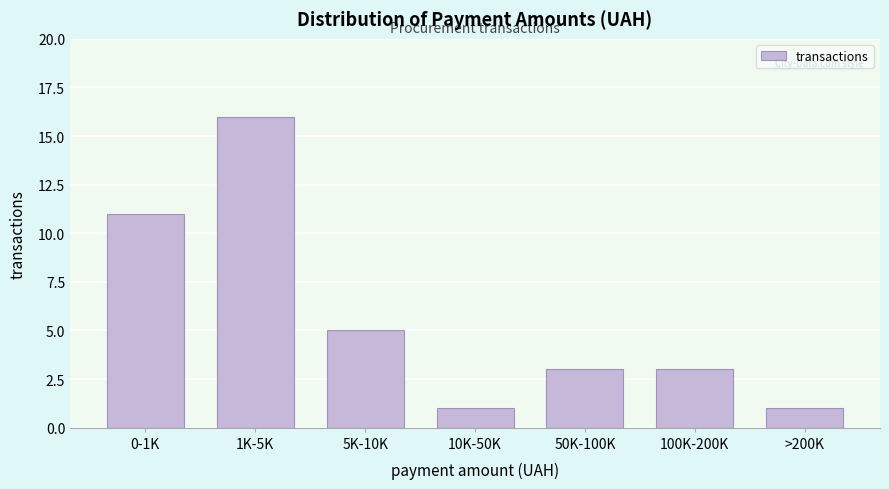

Reading left to right, extract all data points from this chart.

11	16	5	1	3	3	1